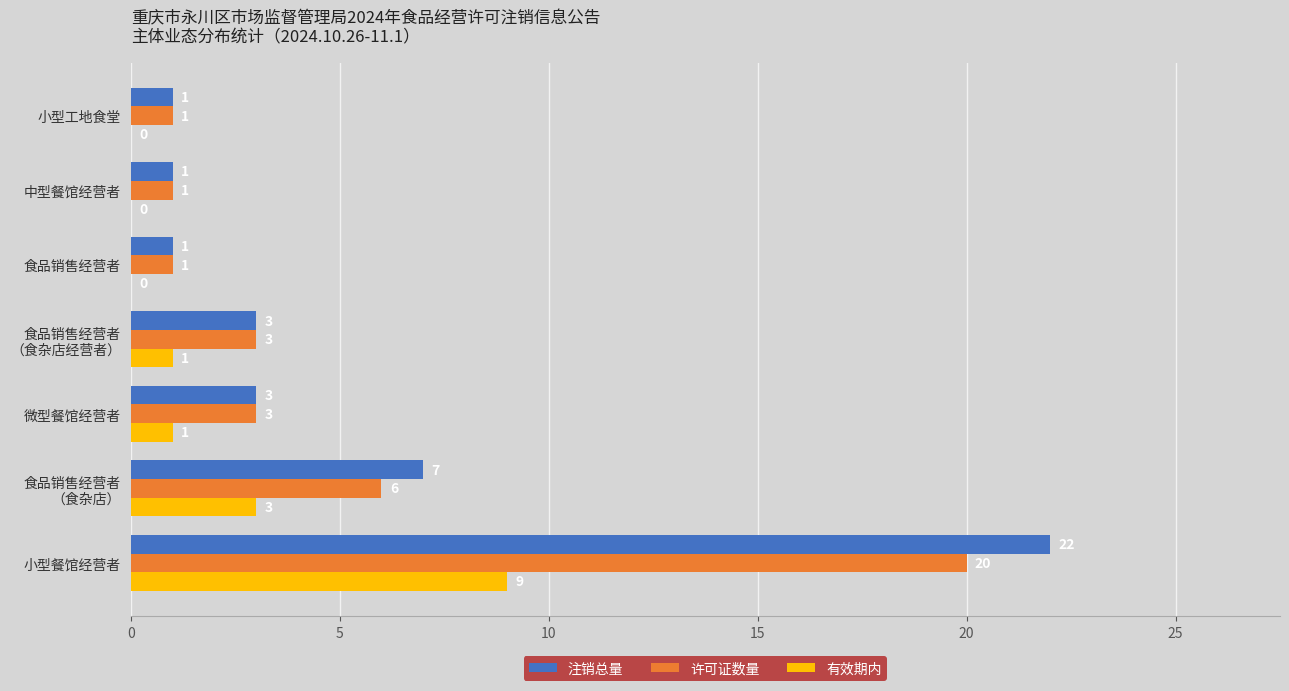

What is the sum of all 有效期内 values?

14